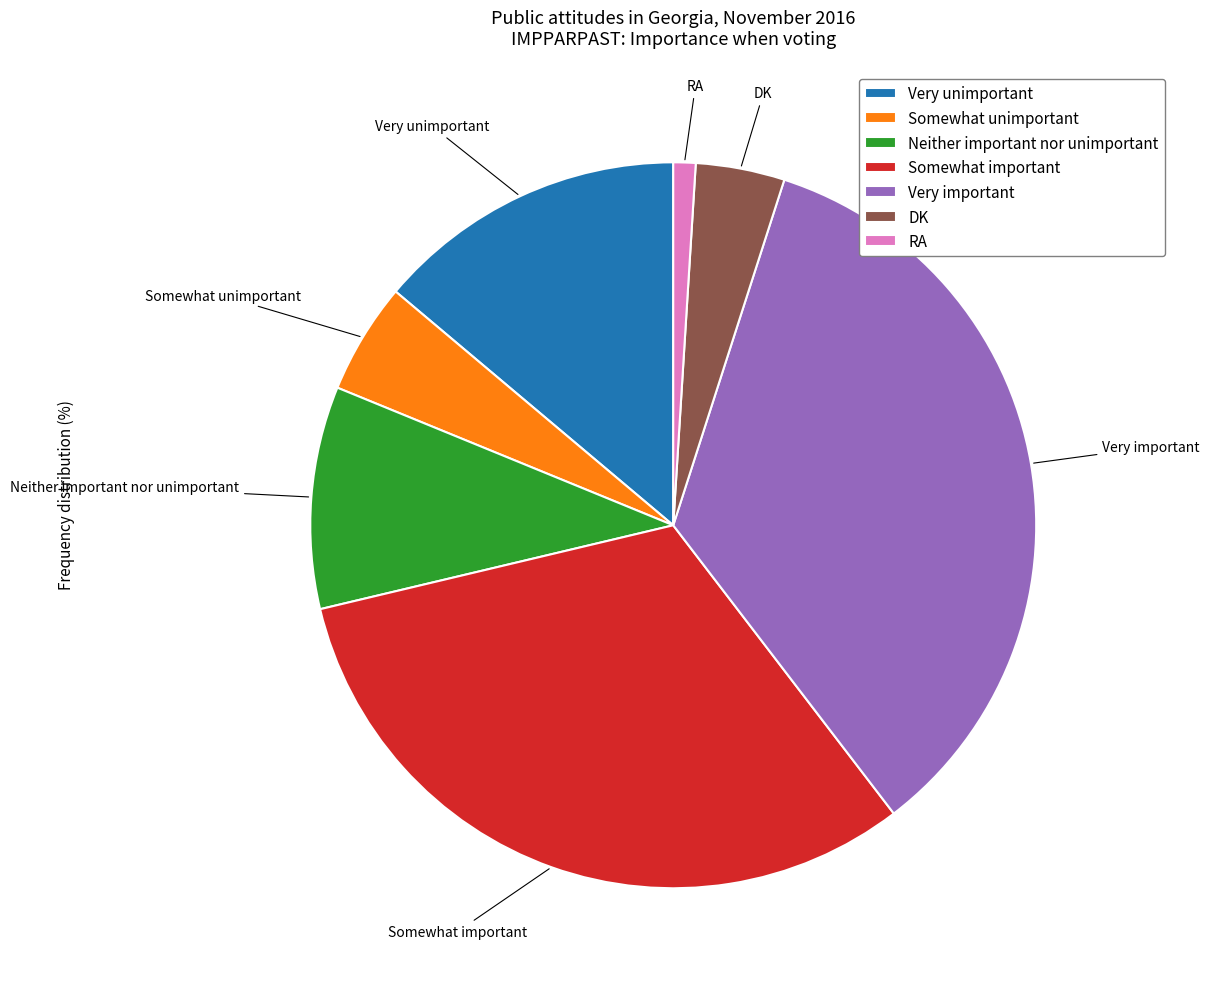

Is there any slice that represents more than half of the pie?

No